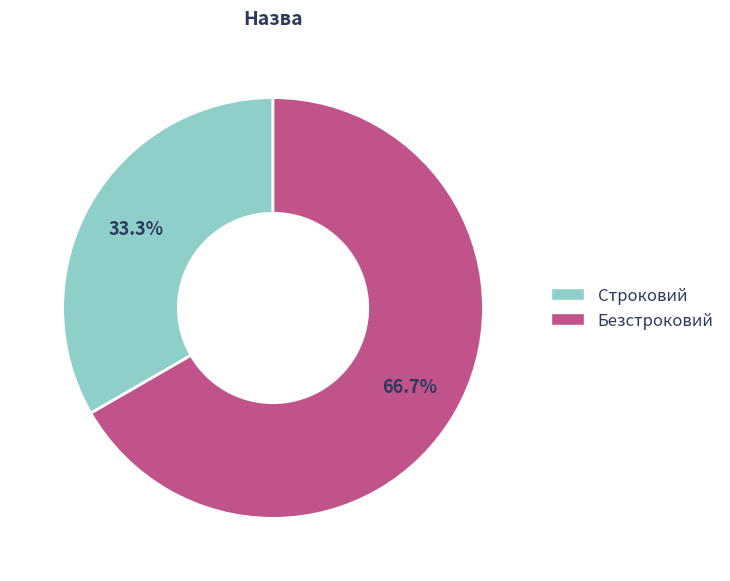

What is the total percentage of Строковий and Безстроковий?

100.0%